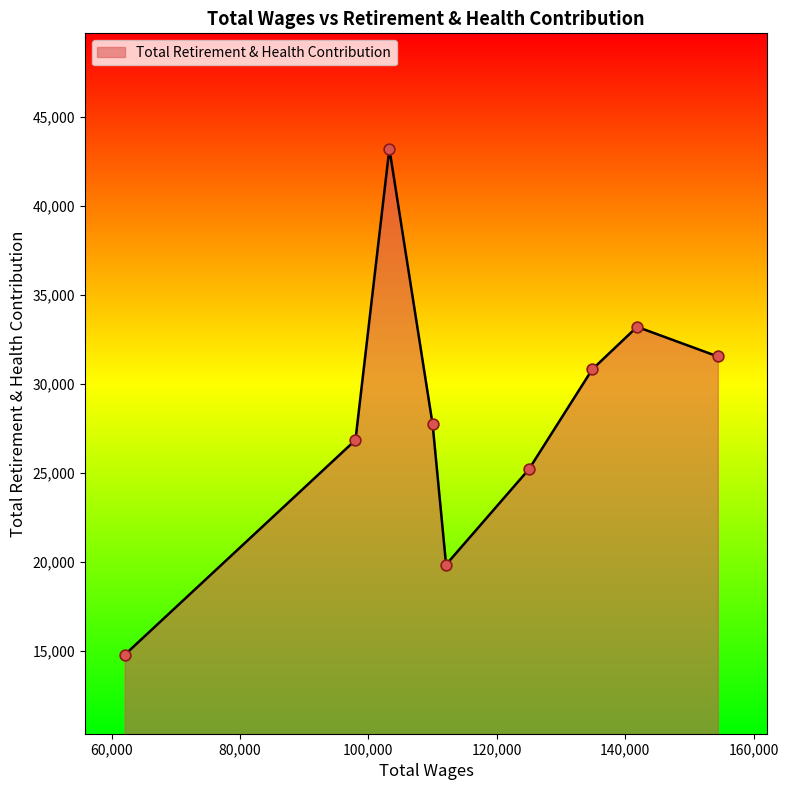

What is the smallest value displayed?

14778